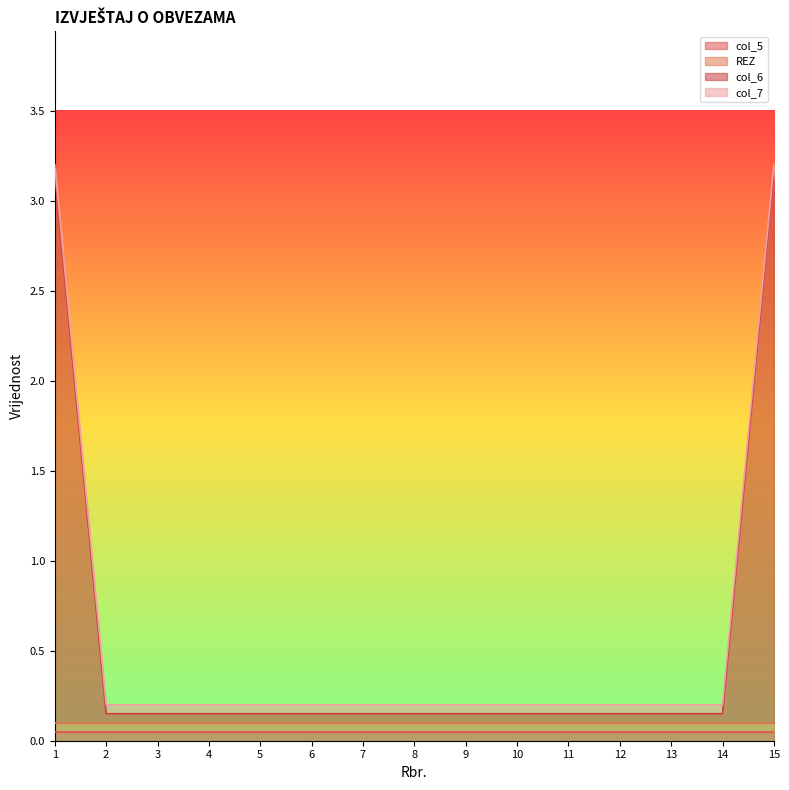

What are all the series names shown in the legend?

col_5, REZ, col_6, col_7